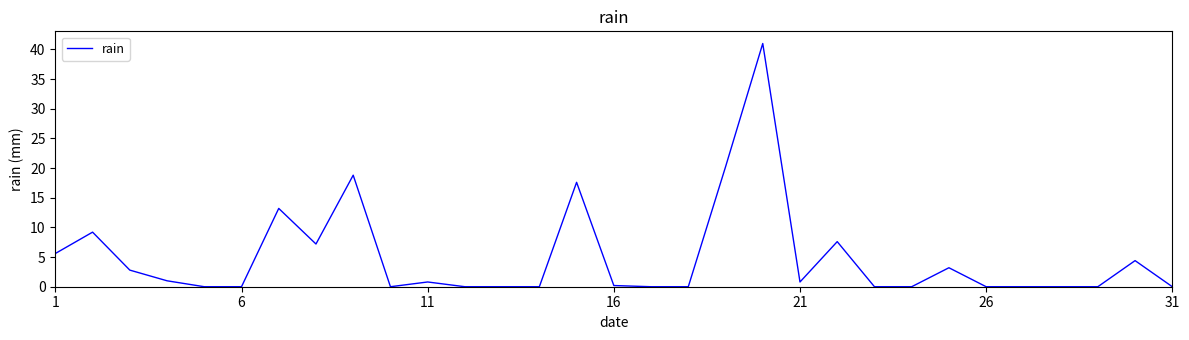

What is the maximum value shown in the chart?

41.0